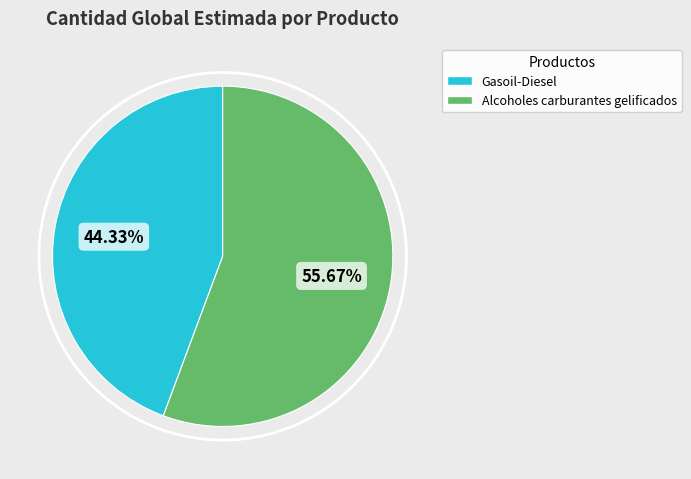

To the nearest percent, what percentage of the pie is Gasoil-Diesel?

44%